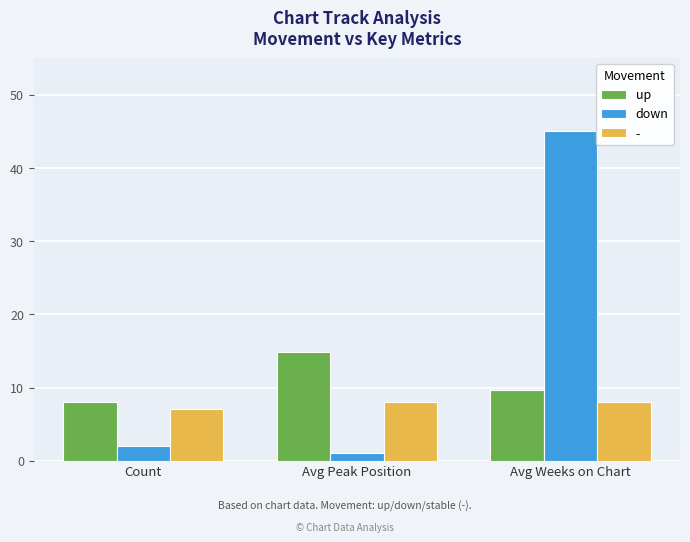

Which series has the largest total across all categories?

down